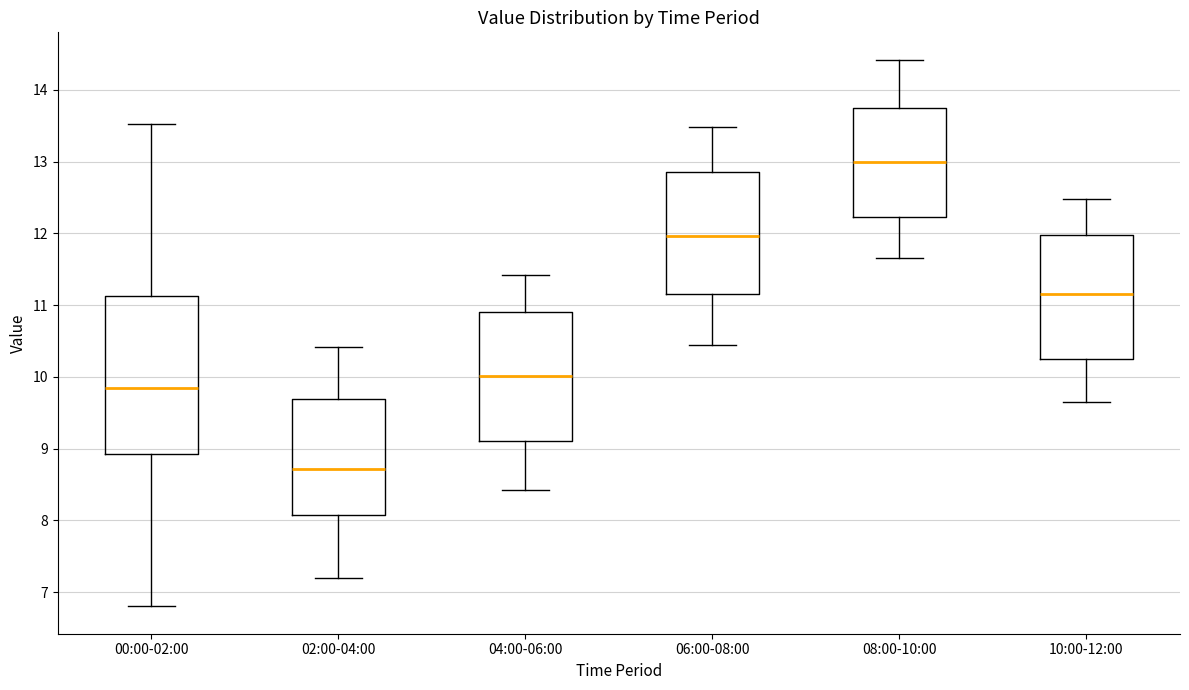

Where is the lower edge of the box for 08:00-10:00 on the y-axis? The values are not printed on the chart, so give them approximately, as read against the axis.

12.2